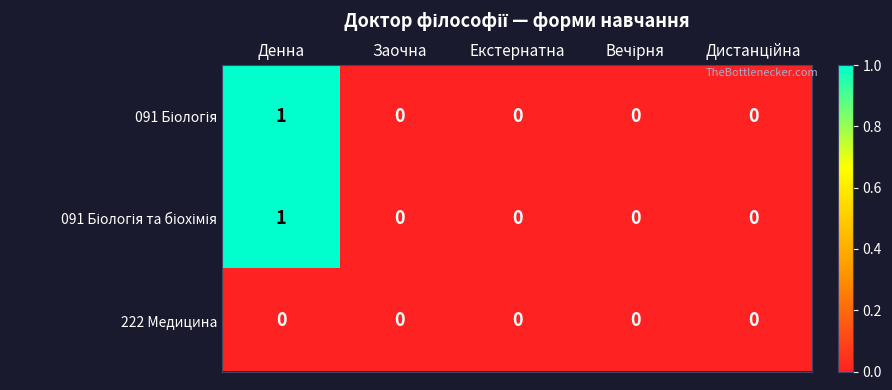

At which category does the chart reach its peak across all series?

Денна